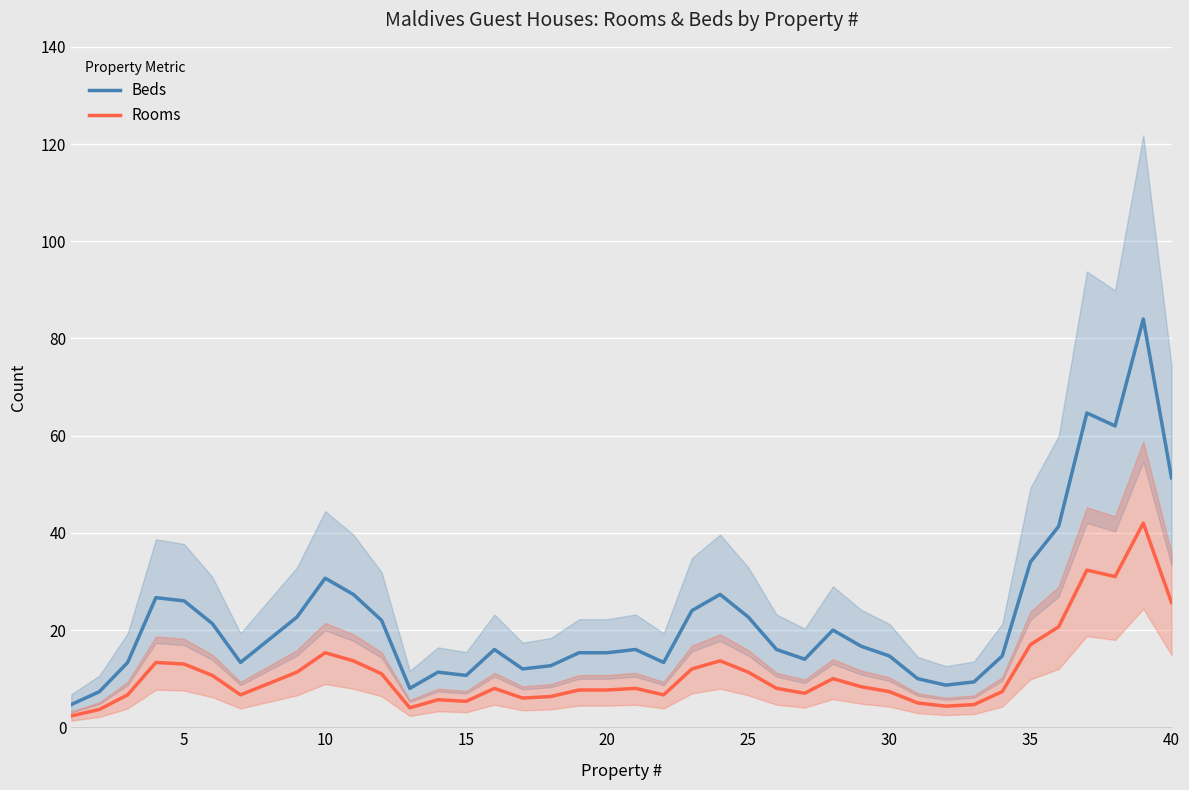

Rank the series by their average value, from lowest to highest.

Rooms, Beds